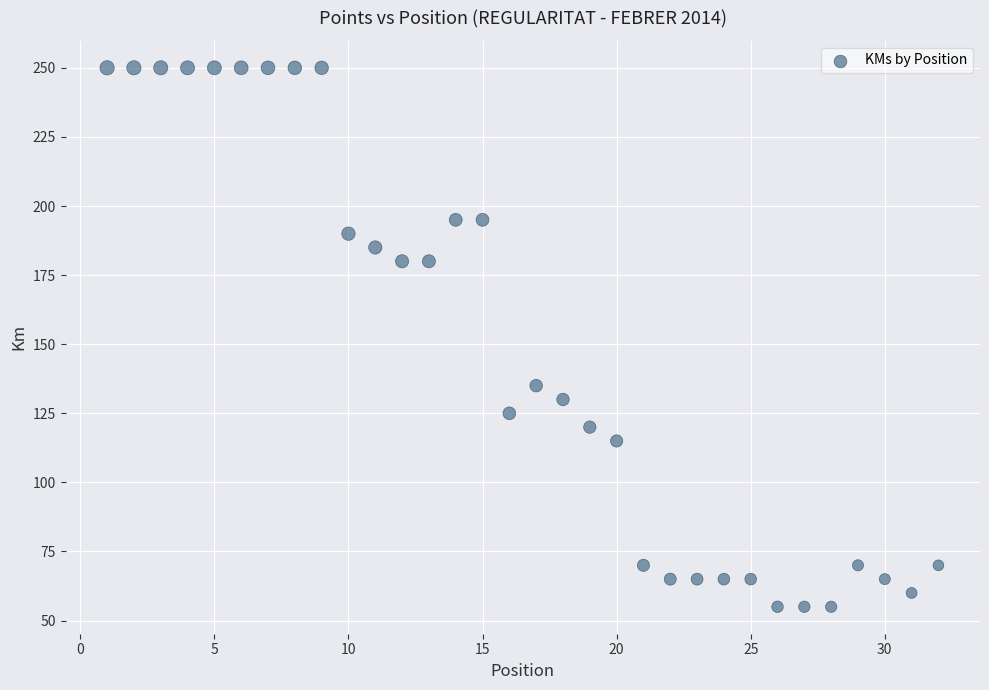

What Y value in the scatter plot is closest to 152?

135